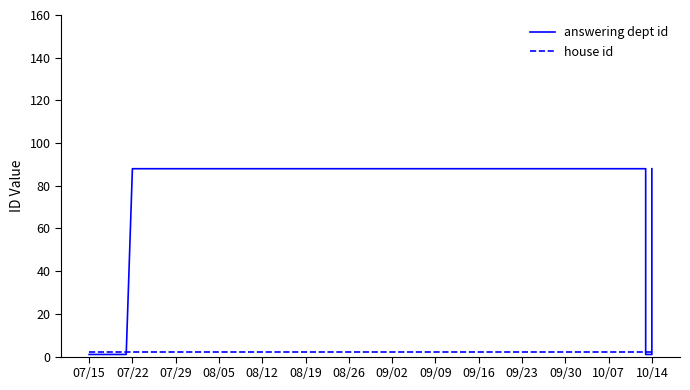

What position from the left is 07/29?

3